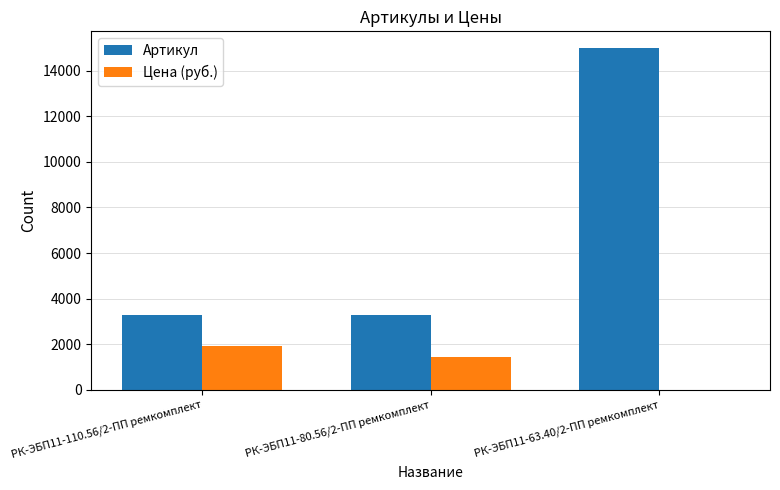

Count the number of categories in the chart.

3